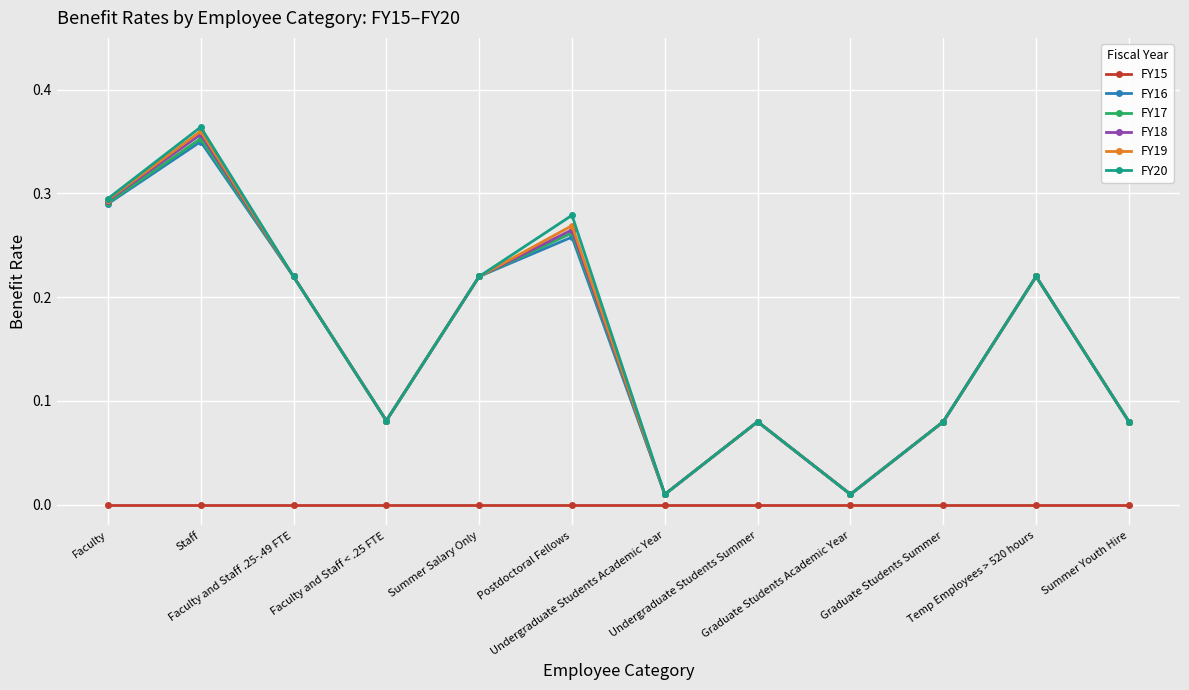

Where is the first local minimum for FY16?

Faculty and Staff < .25 FTE